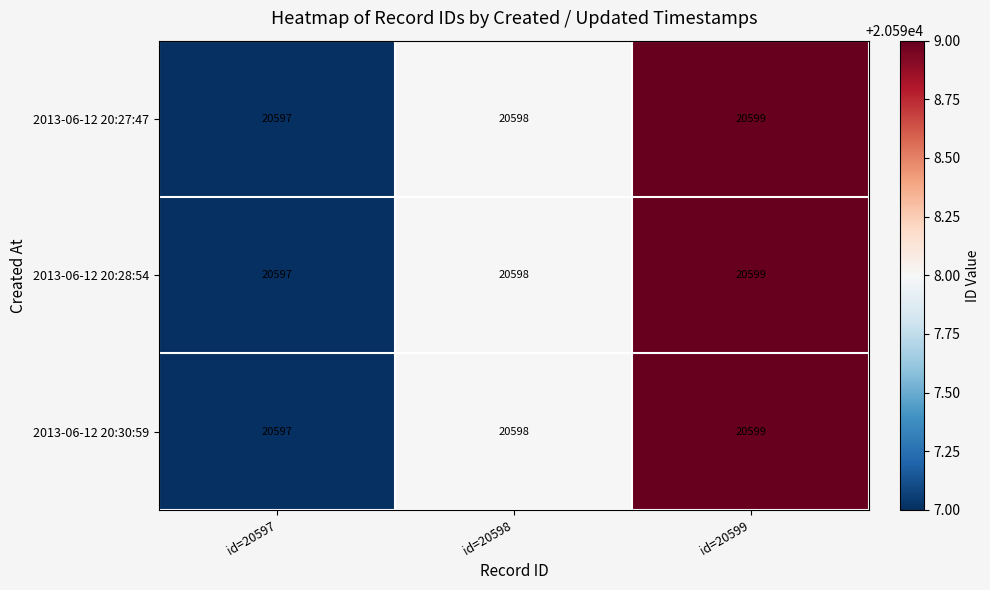

What is the sum of the 2013-06-12 20:28:54 values at id=20599 and id=20597?

41196